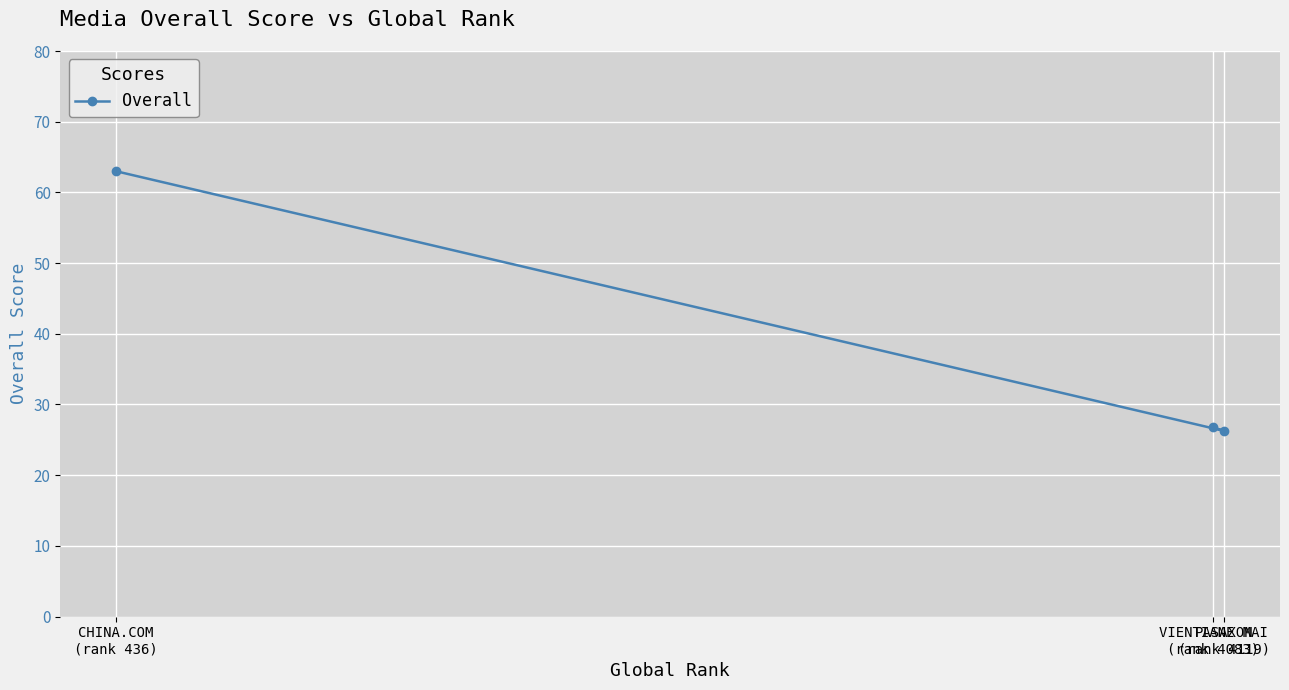

List the labels in order of value, largest first.

CHINA.COM
(rank 436), VIENTIANE MAI
(rank 4083), PASAXON
(rank 4119)